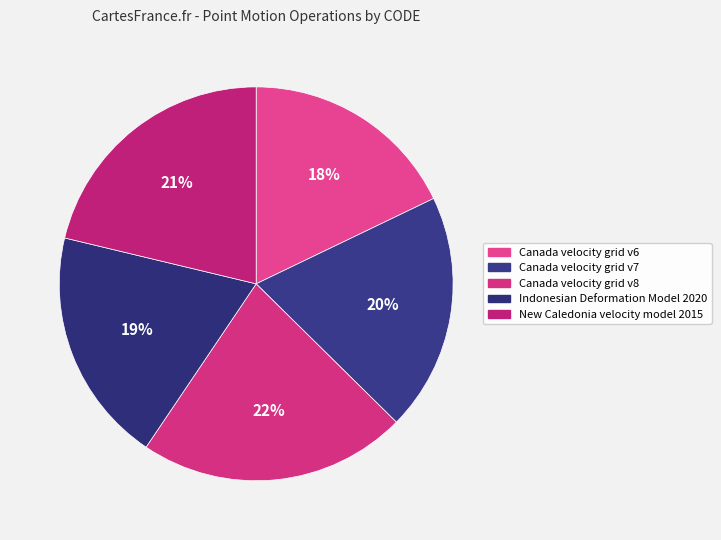

What is the smallest slice in the pie chart?

Canada velocity grid v6